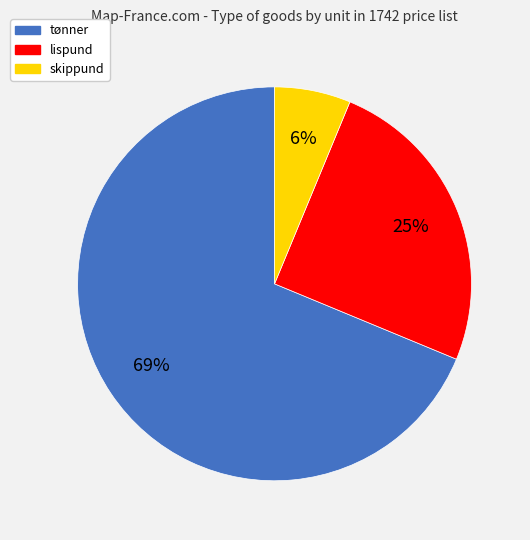

Does any single category account for the majority?

Yes